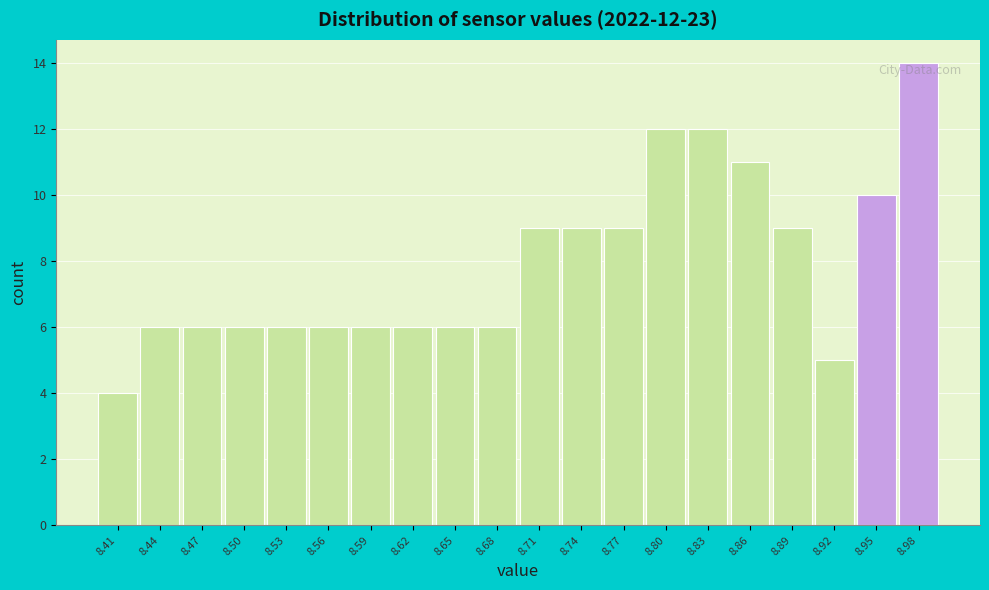

Over which range of the x-axis is the bar tallest?

8.960 to 8.990